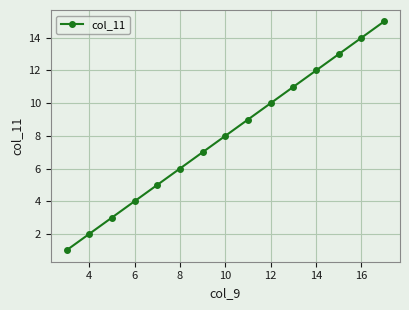

True or false: there are more than 0 points higher than both neighbors.

False